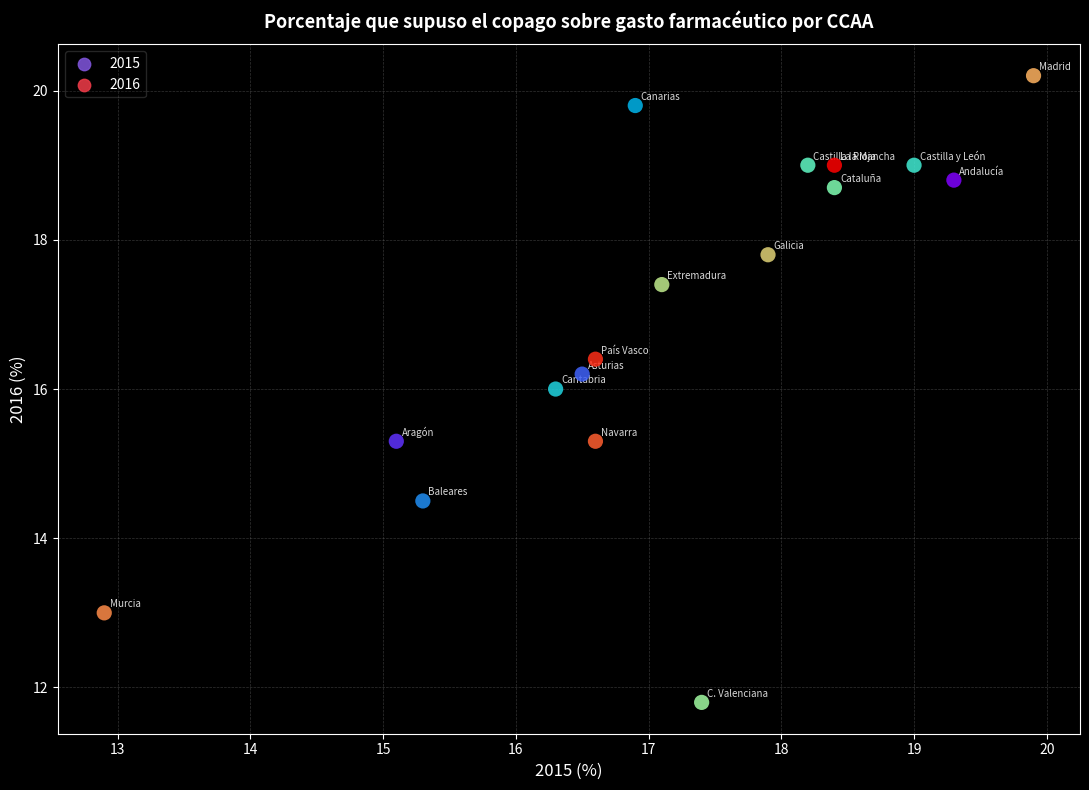

What is the range of Y values (max minus min)?

8.4